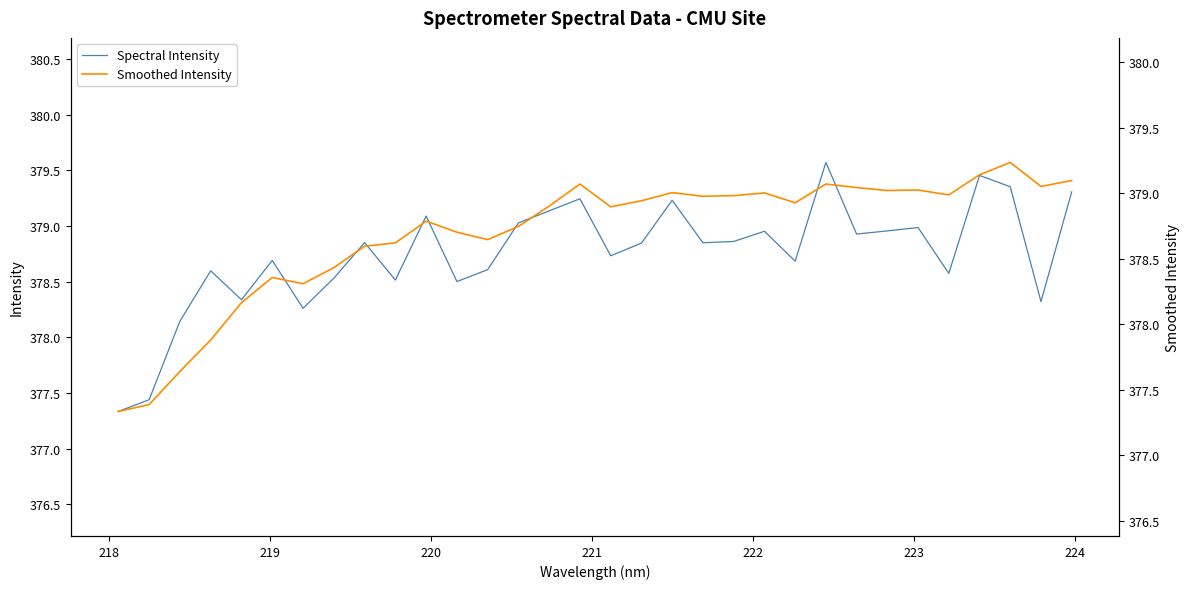

What is the maximum value for Spectral Intensity?

379.6